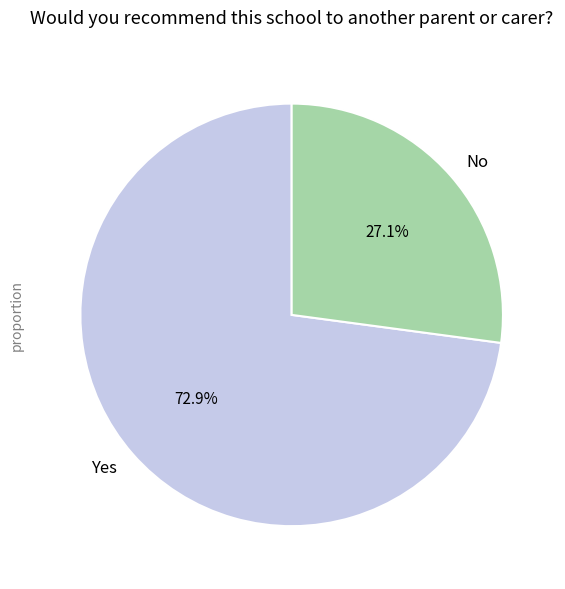

Which category has the biggest portion of the pie?

Yes